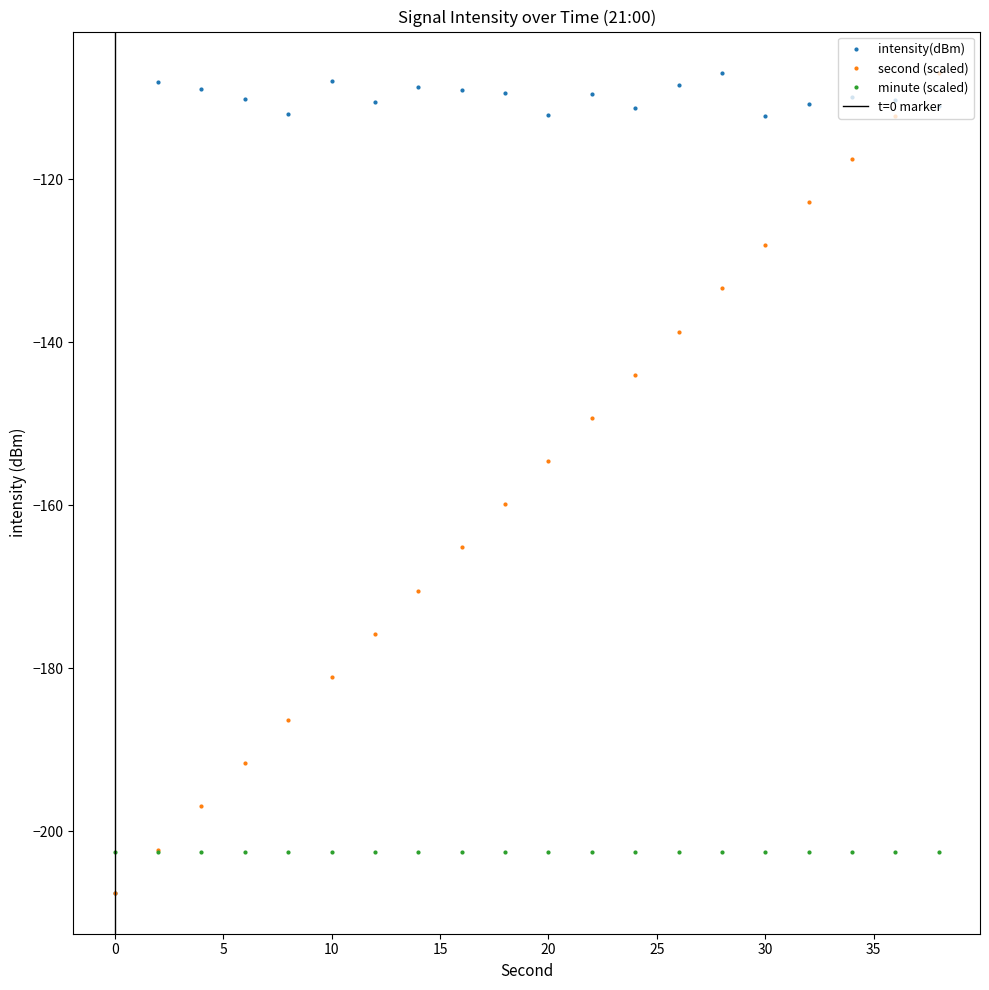

Where is second nearest to the value -157?

20